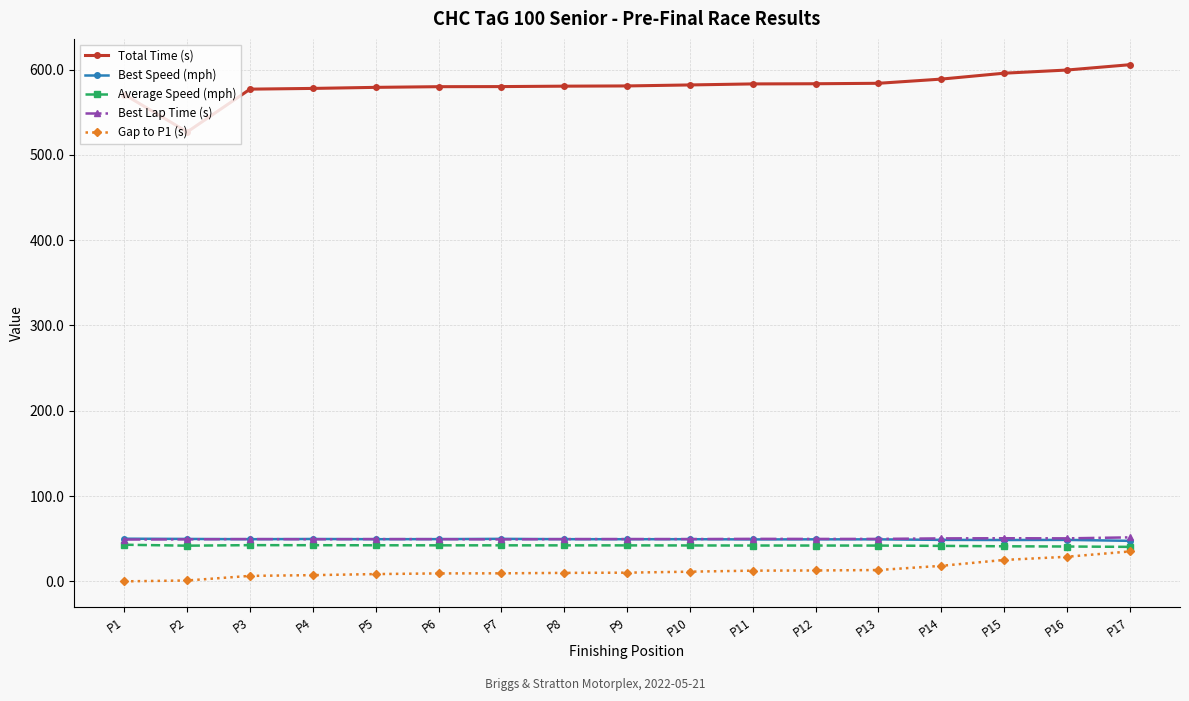

Is it true that Best Lap Time (s) equals 49.5 at P8?

True